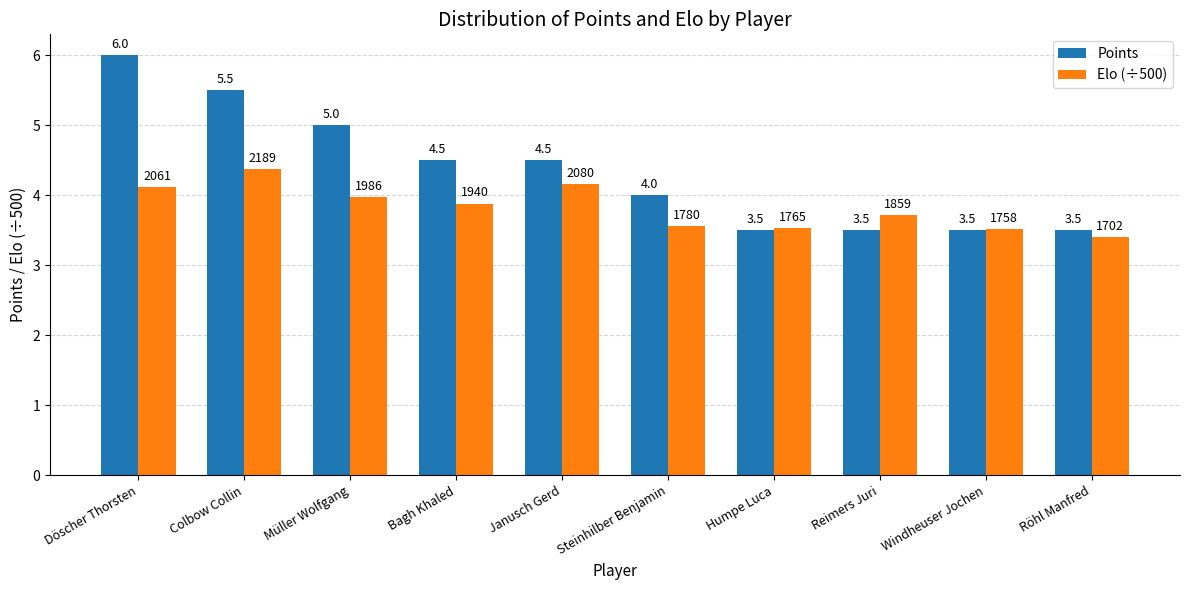

What is the difference between the maximum and minimum values in the Elo (÷500) series?

1.0